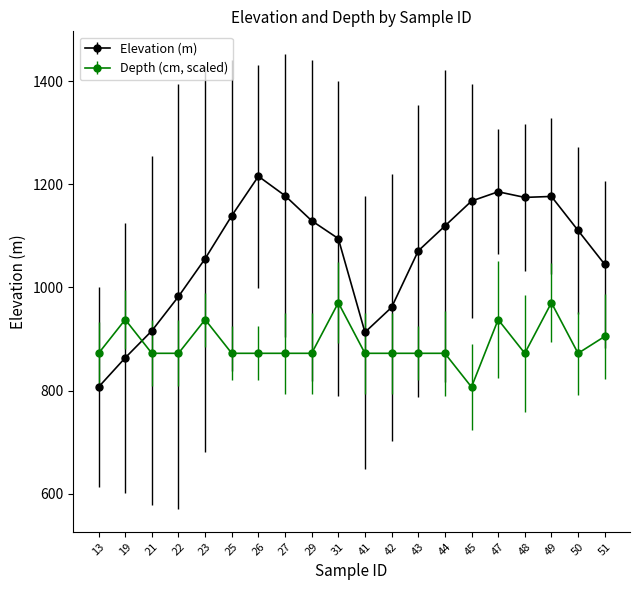

What is the sum of all Elevation (m) values?

21304.8